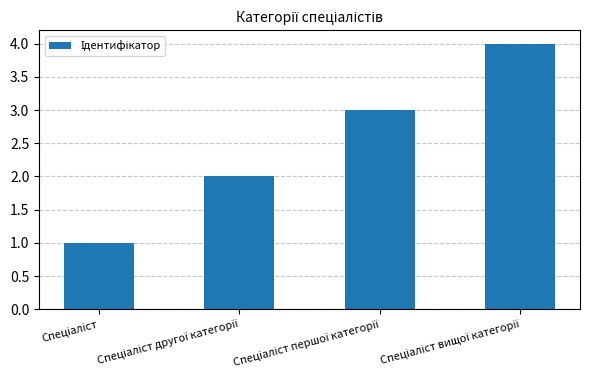

What is the greatest value displayed?

4